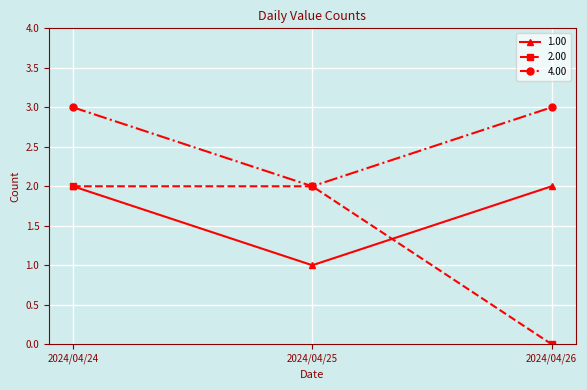

What is the greatest value displayed?

3